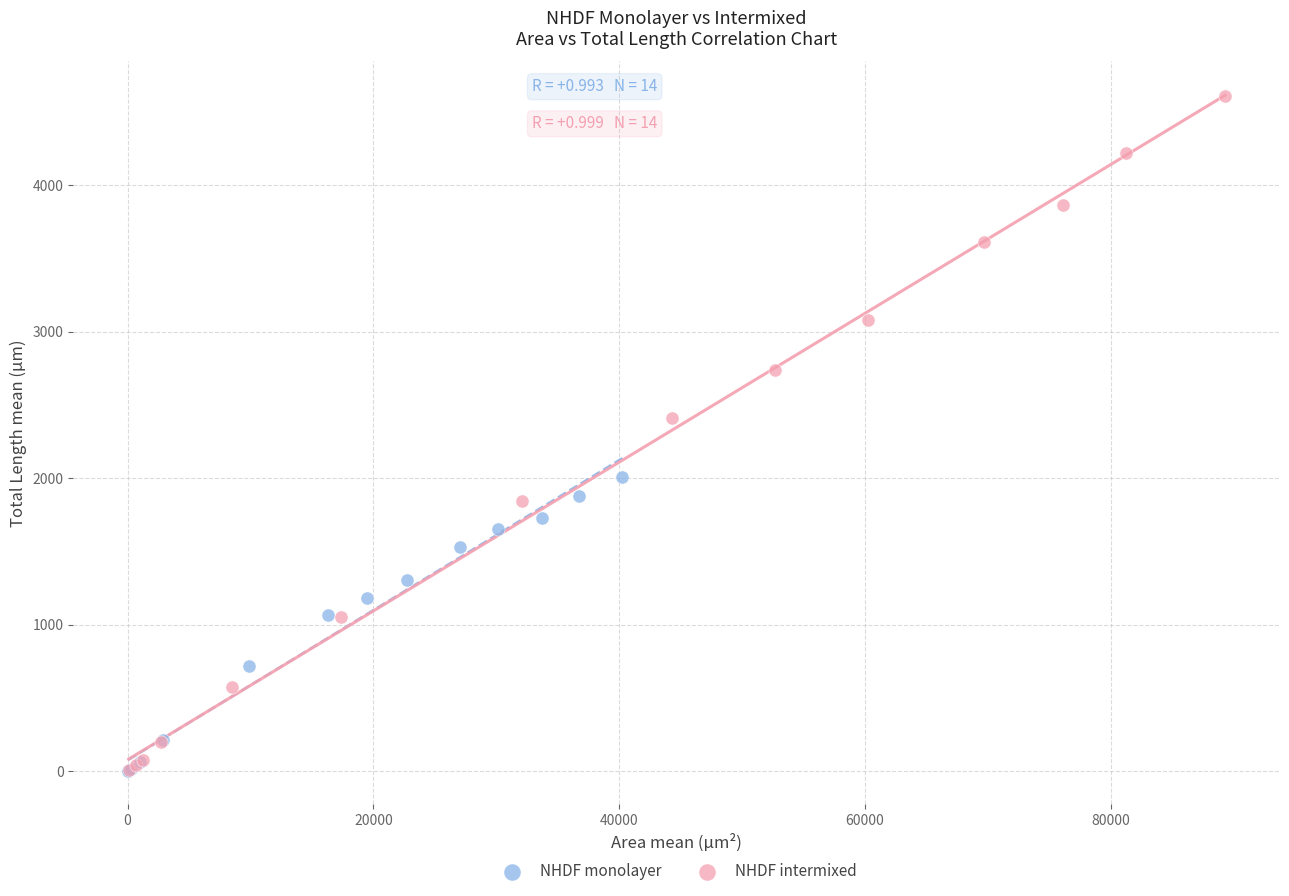

Which series has the largest Y range (max minus min)?

NHDF intermixed